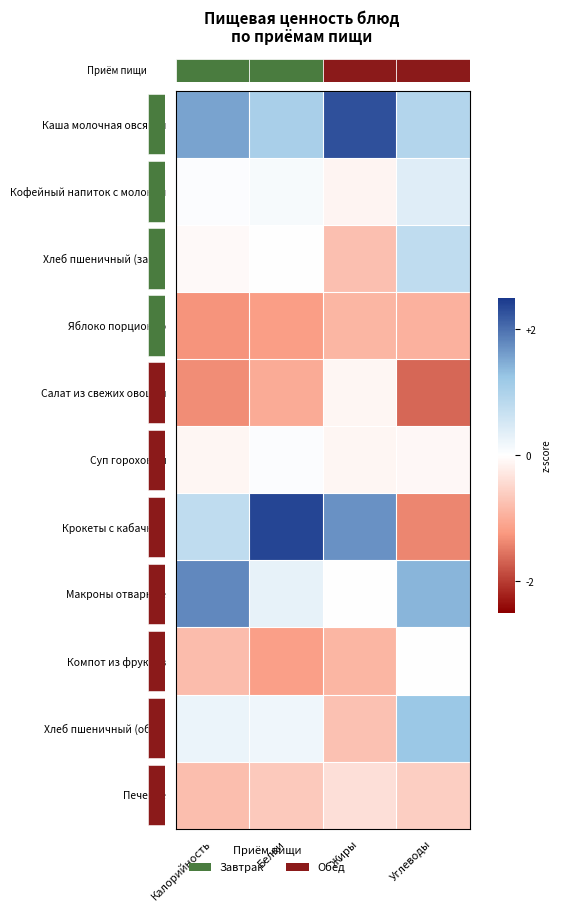

Rank the series by their maximum value, from highest to lowest.

Крокеты с кабачком, Каша молочная овсяная, Макроны отварные, Хлеб пшеничный (обед), Хлеб пшеничный (завт.), Кофейный напиток с молоком, Суп гороховый, Компот из фруктов, Салат из свежих овощей, Печенье, Яблоко порционно